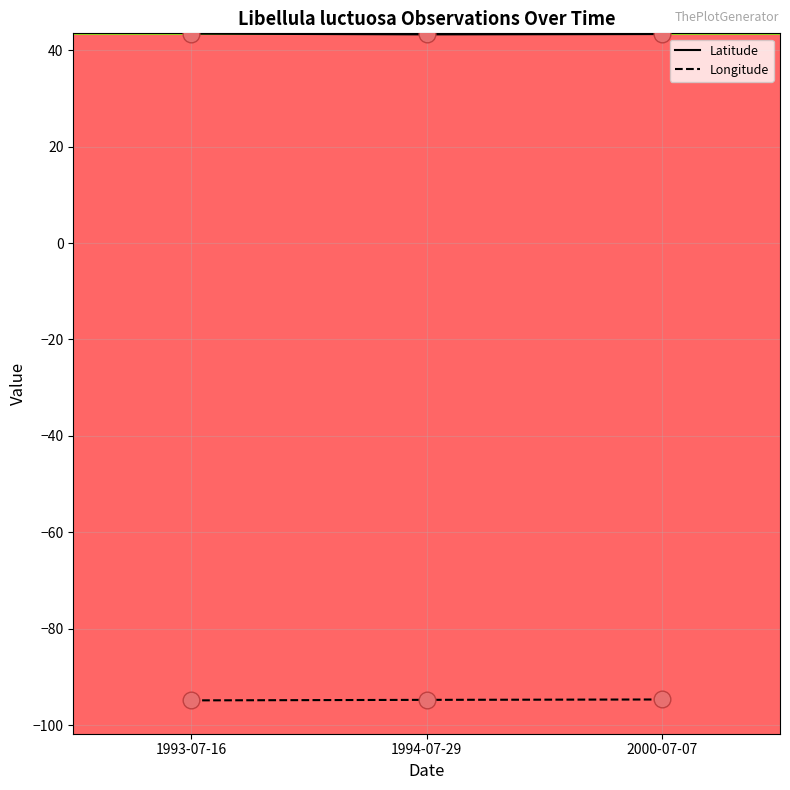

What is the spread (max minus min) of values at 1994-07-29?

138.0